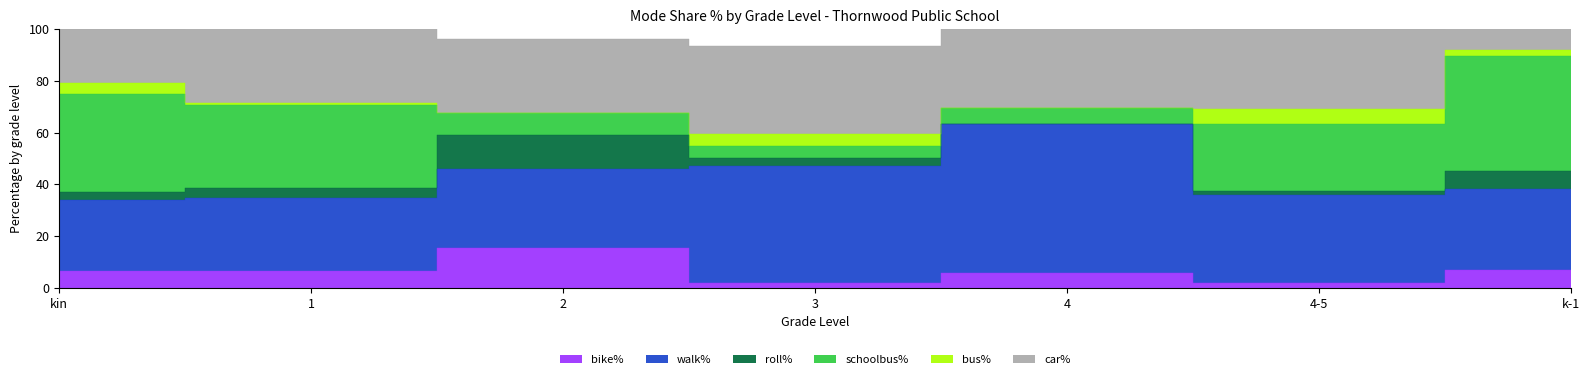

Which series has the widest spread of values?

schoolbus%